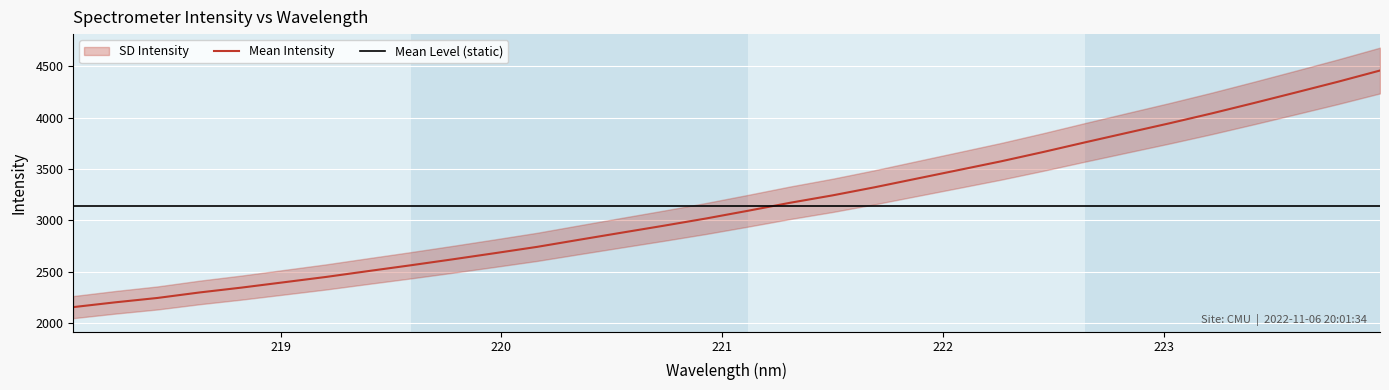

What is the highest value of the Mean Intensity series?

4459.8